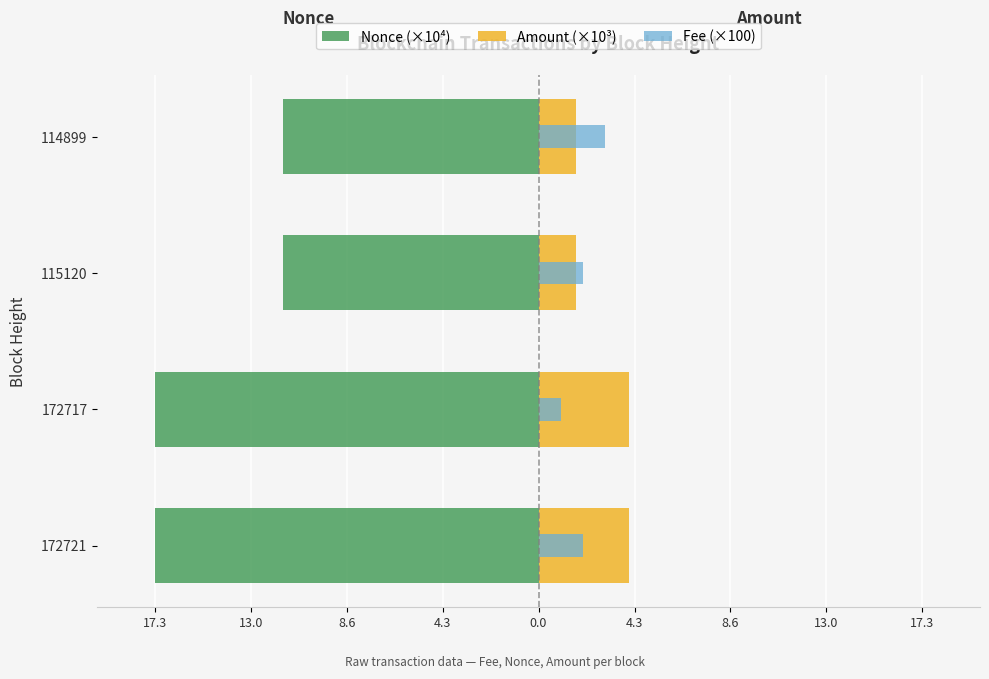

Reading left to right, extract all data points from this chart.

Nonce (×10⁴): -17.3	-17.3	-11.5	-11.5
Amount (×10³): 4.1	4.1	1.7	1.7
Fee (×100): 2.0	1.0	2.0	3.0